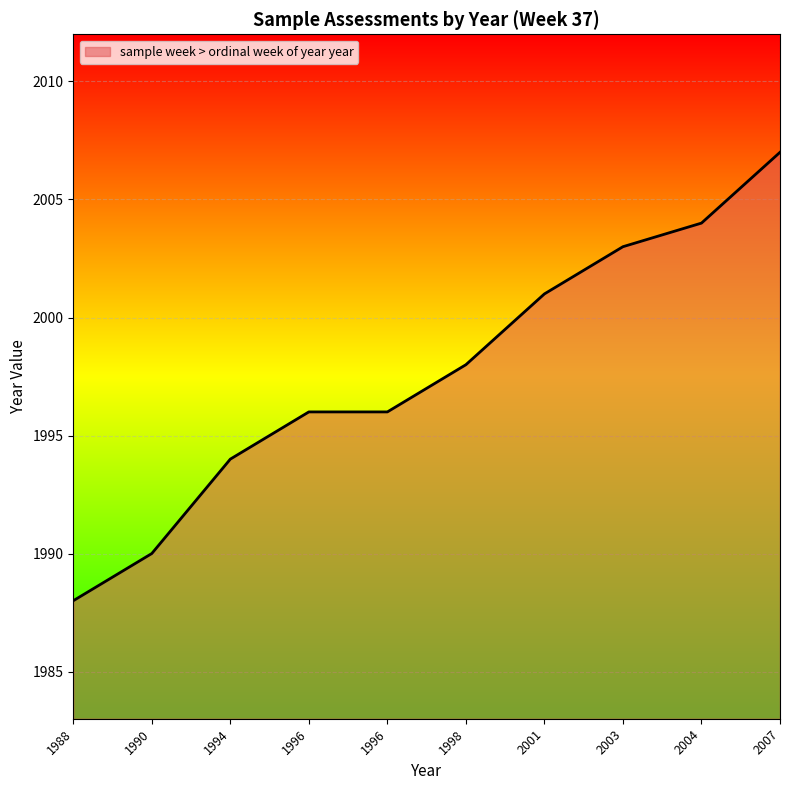

Which label corresponds to the smallest value in the chart?

1988